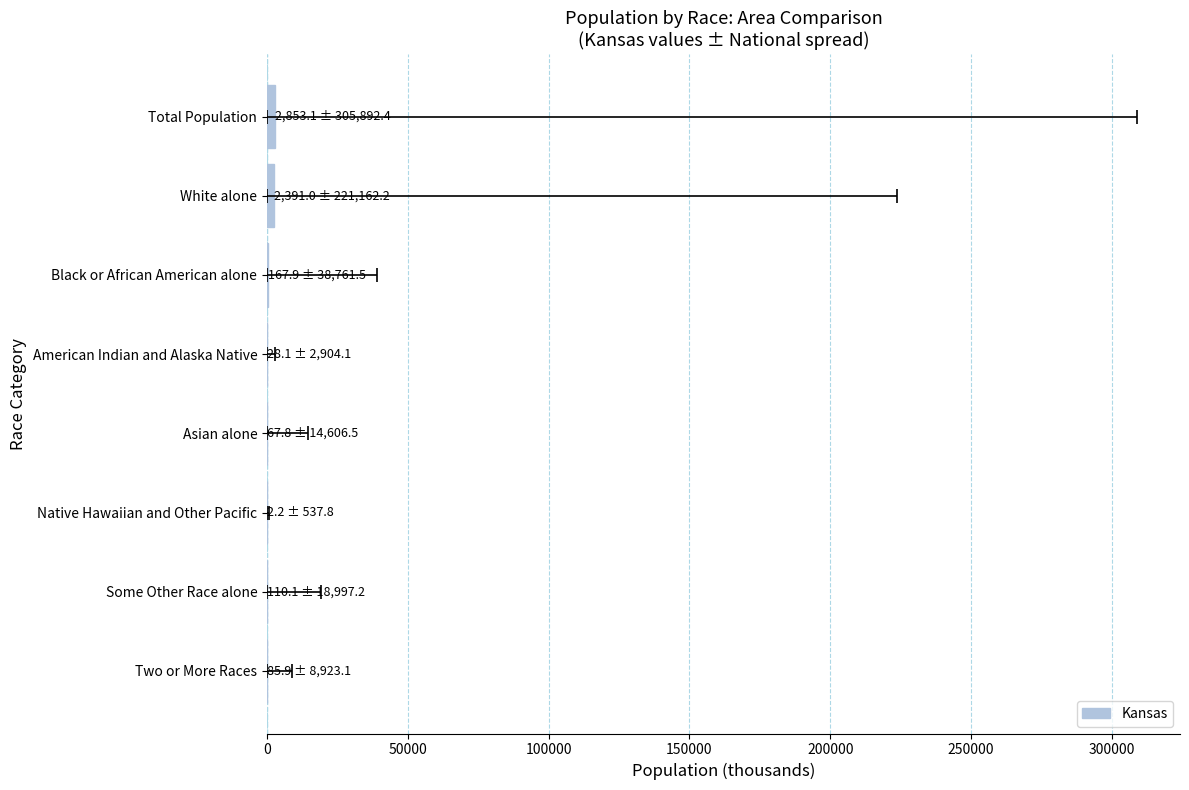

True or false: the data shows 995.4 at Total Population.

False